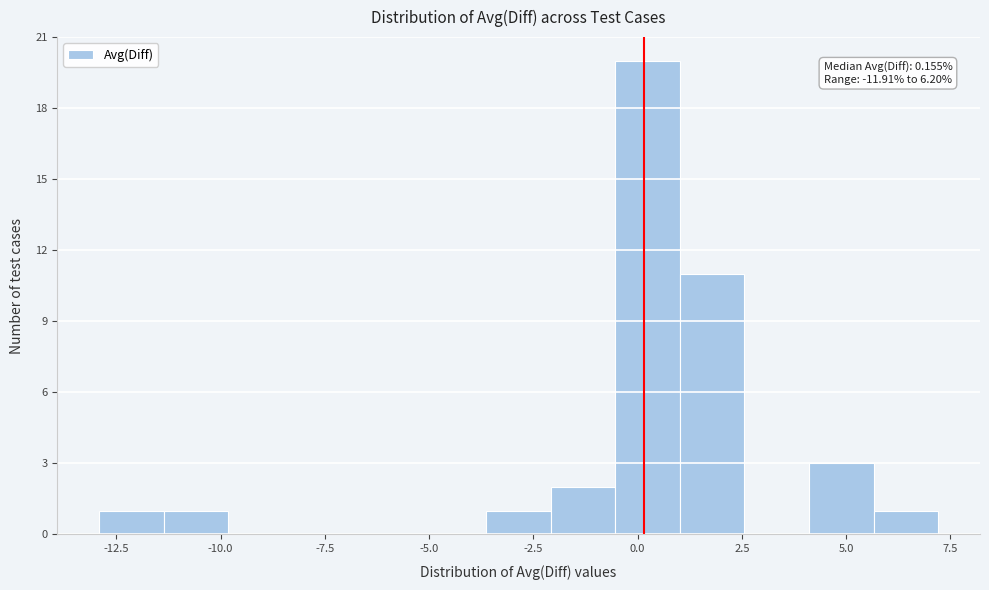

Around what value on the x-axis is the tallest bar? Give the approximate position of its centre, as read against the axis.

0.0